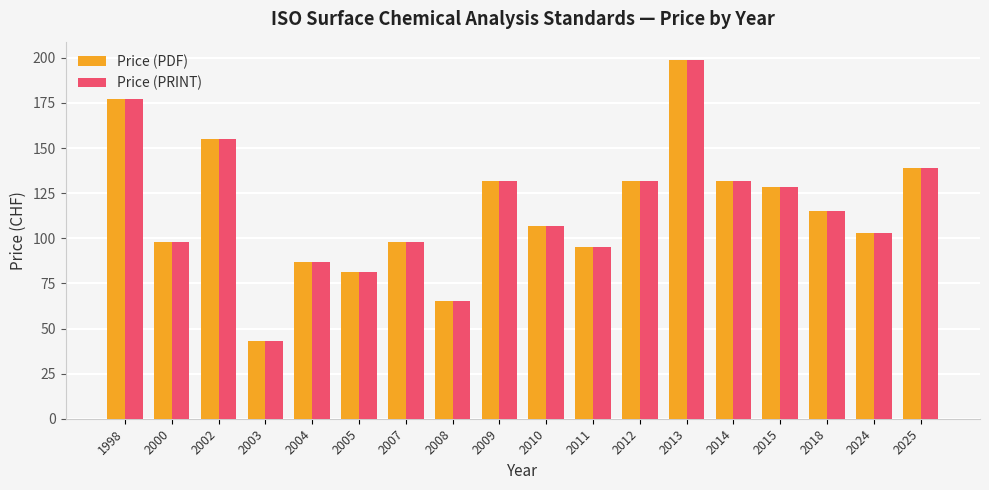

What is the average value of the Price (PDF) series?

115.9